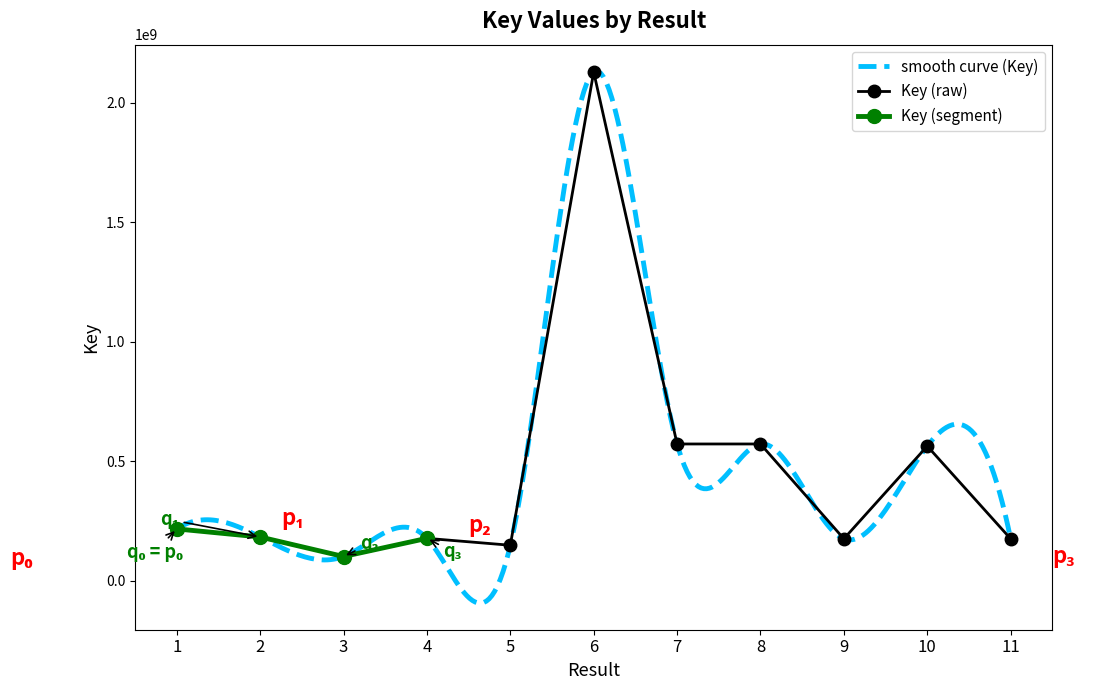

Where is the first local maximum?

4